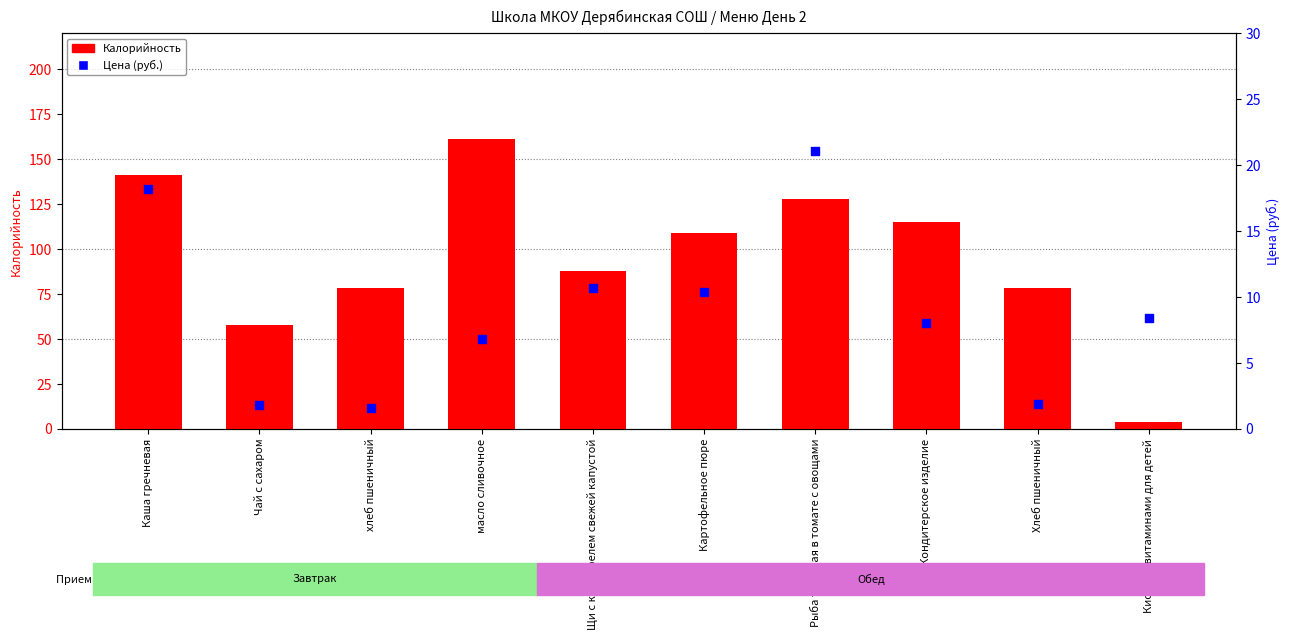

Which series contains the lowest Y value?

Цена (руб.)